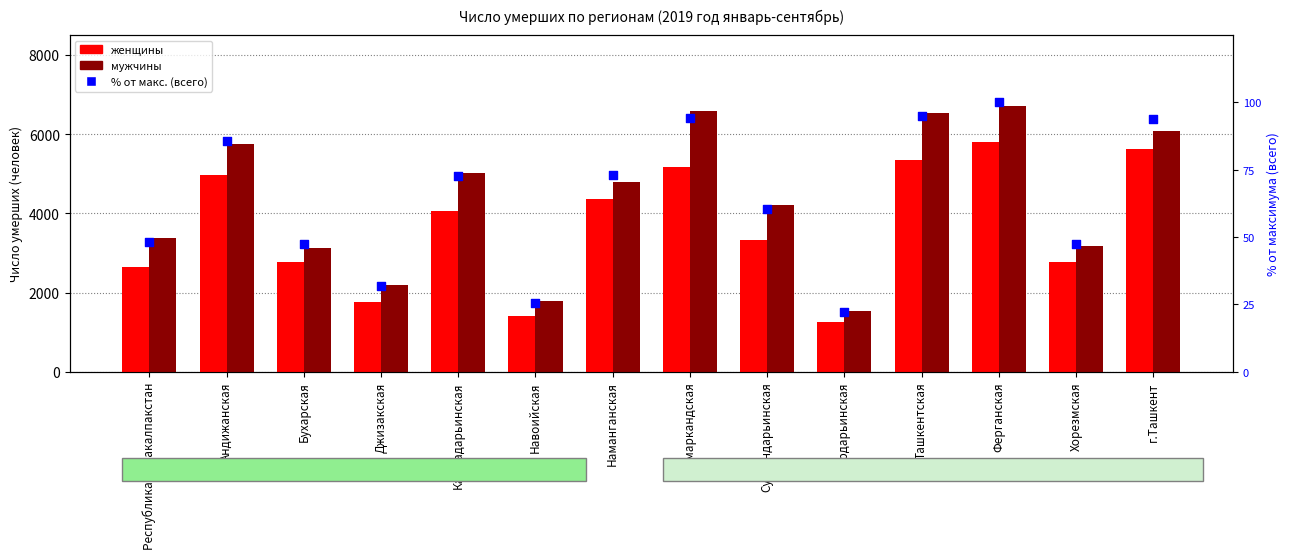

What are all the series names shown in the legend?

женщины, мужчины, % от макс. (всего)